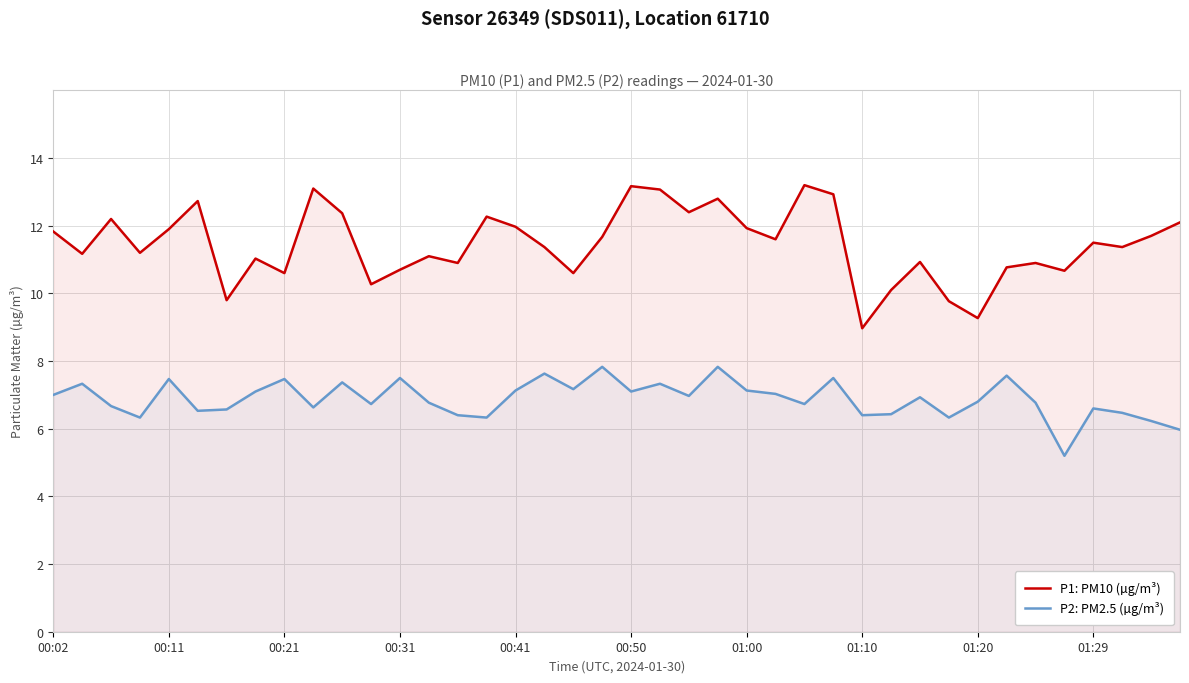

Rank the series by their maximum value, from lowest to highest.

P2: PM2.5 (µg/m³), P1: PM10 (µg/m³)